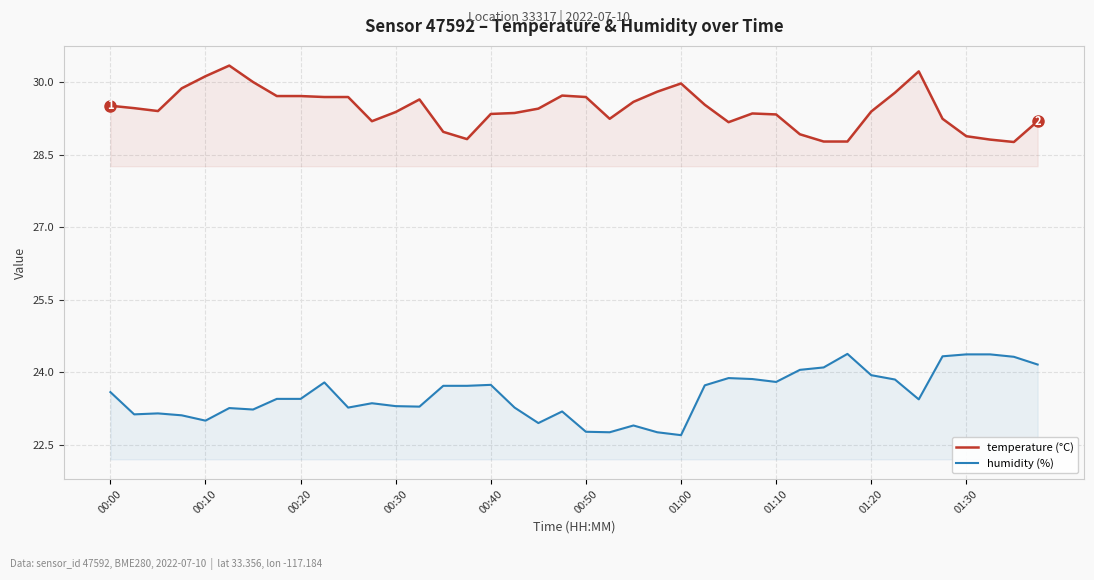

At 17, list the series in order from smallest to largest.

humidity (%), temperature (°C)